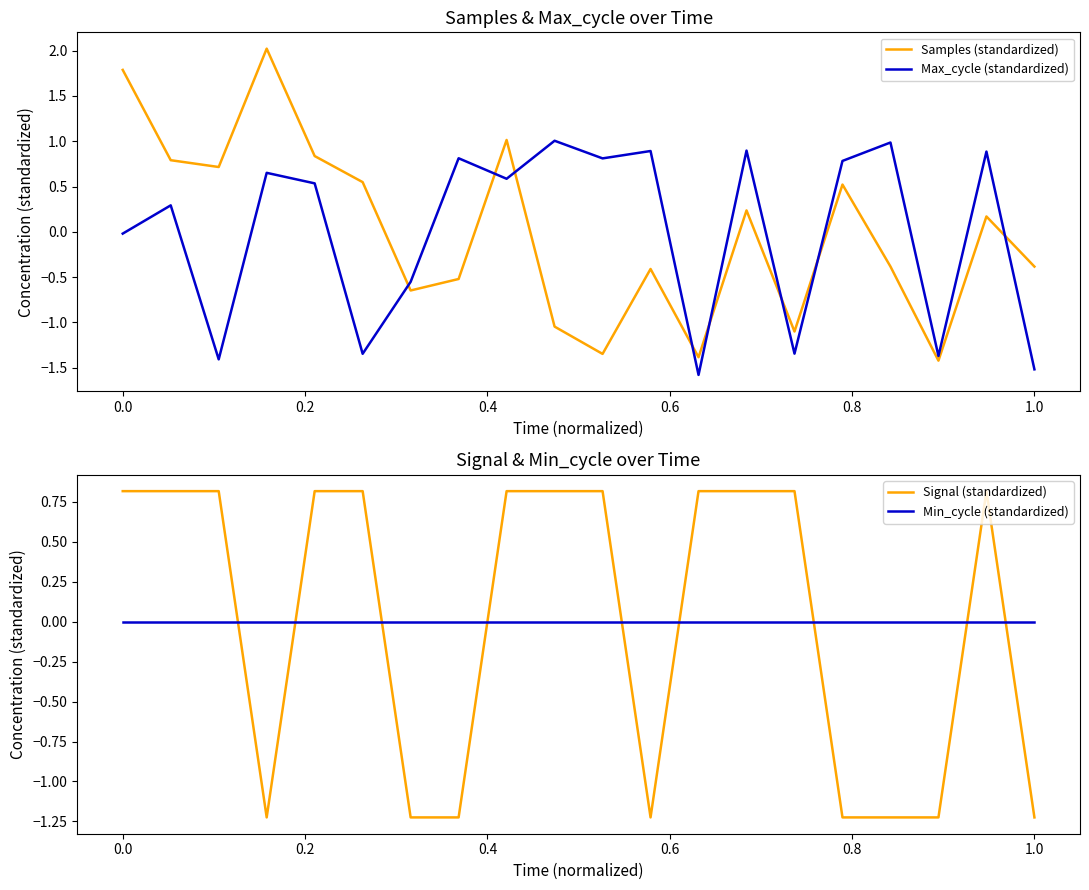

What are all the series names shown in the legend?

Samples (standardized), Max_cycle (standardized), Signal (standardized), Min_cycle (standardized)